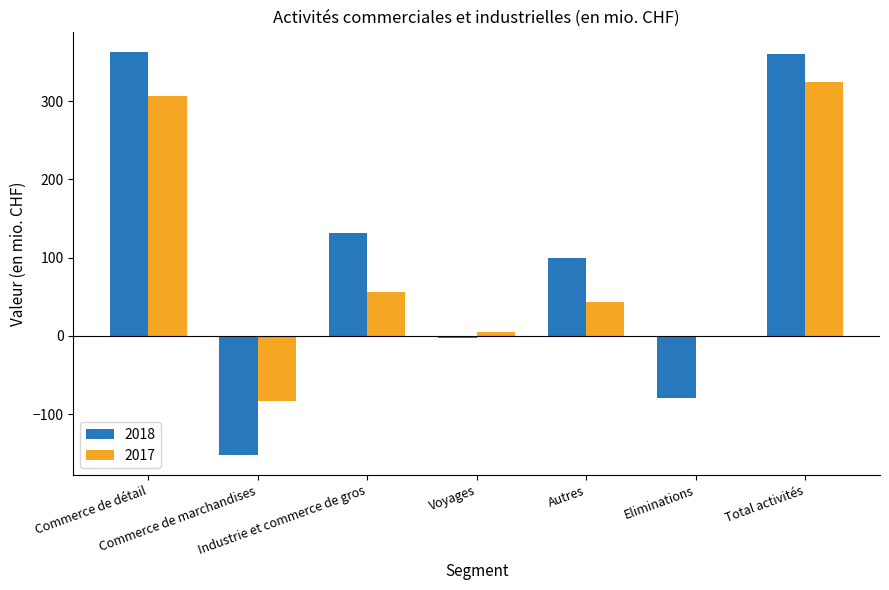

What is the maximum value for 2018?

363